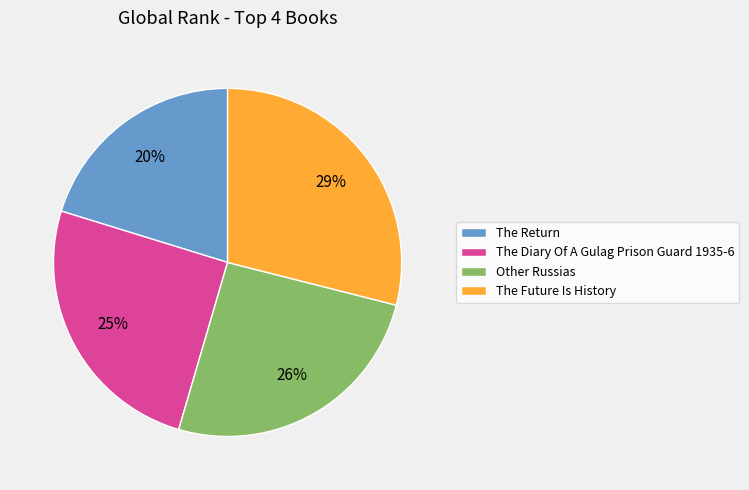

How many slices are in this pie chart?

4